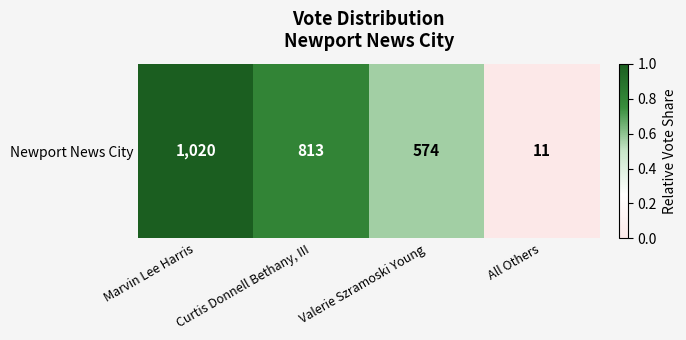

What is the difference between the second highest and second lowest values?

0.2